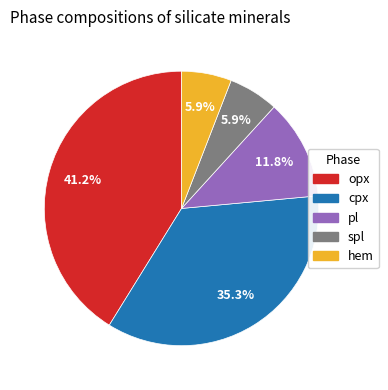

To the nearest percent, what is the average slice percentage?

20%